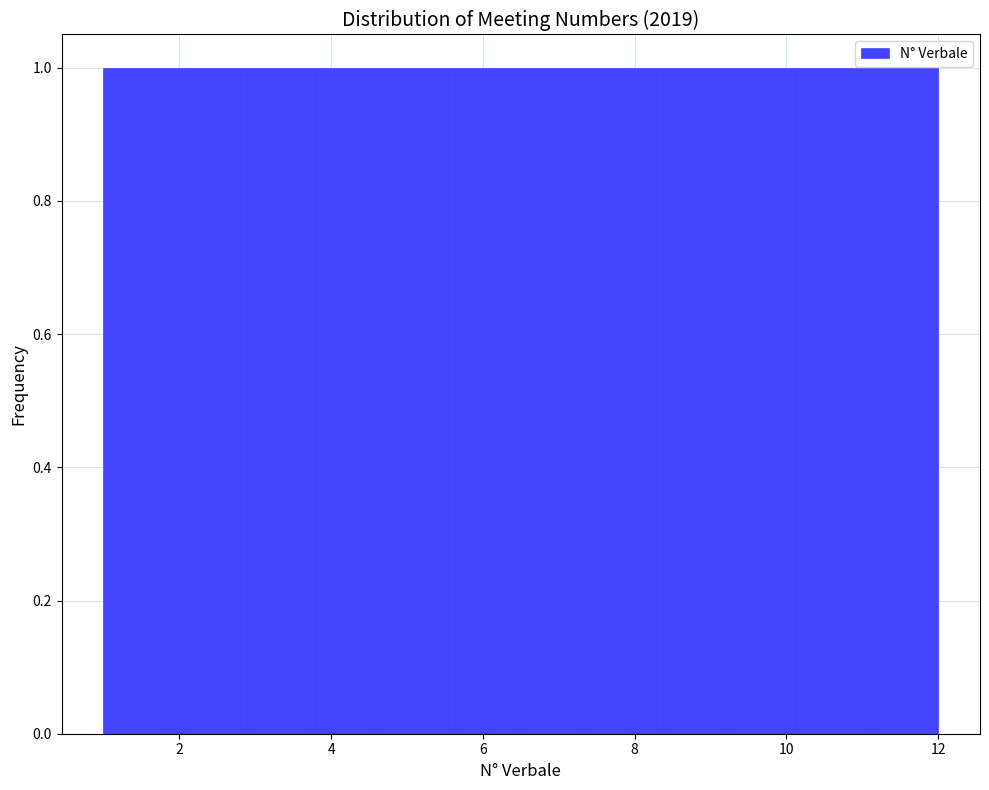

Reading left to right, transcribe this chart: for each bar, give the range it covers on the x-axis and its height. Neither the bar edges nor the heights are printed on the chart, so give them approximately, as read against the axes.

1.0 to 2.0: 1
2.0 to 2.8: 1
2.8 to 3.8: 1
3.8 to 4.6: 1
4.6 to 5.6: 1
5.6 to 6.6: 1
6.6 to 7.4: 1
7.4 to 8.4: 1
8.4 to 9.2: 1
9.2 to 10.2: 1
10.2 to 11.0: 1
11.0 to 12.0: 1